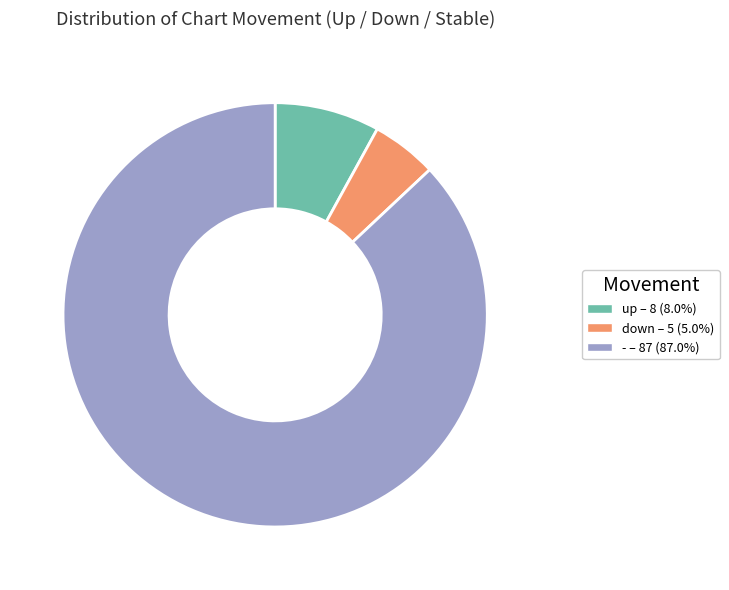

How many slices are in this pie chart?

3